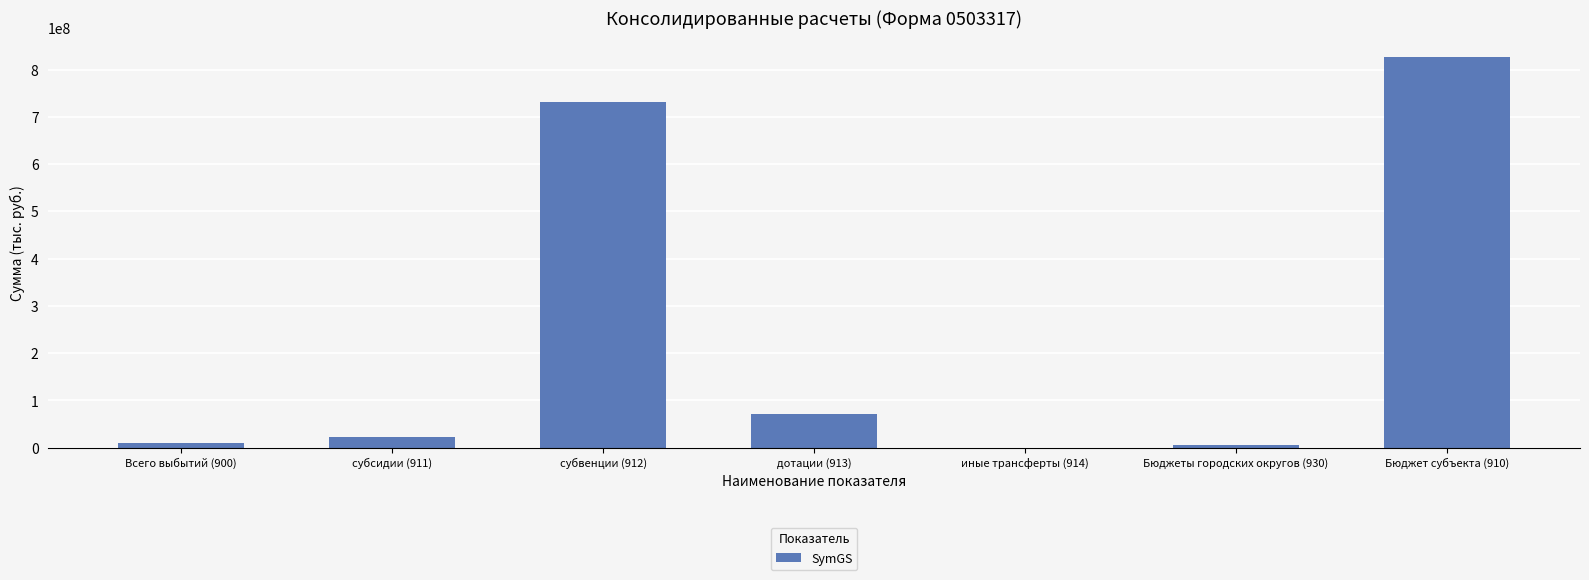

What is the greatest value displayed?

825567126.1